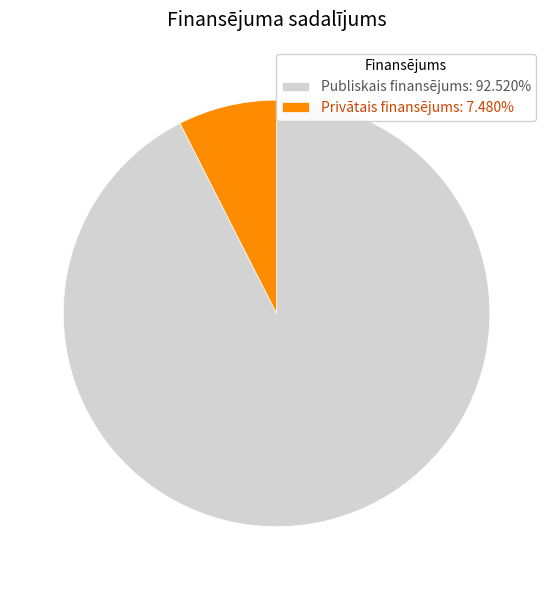

Count the number of slices in the pie.

2